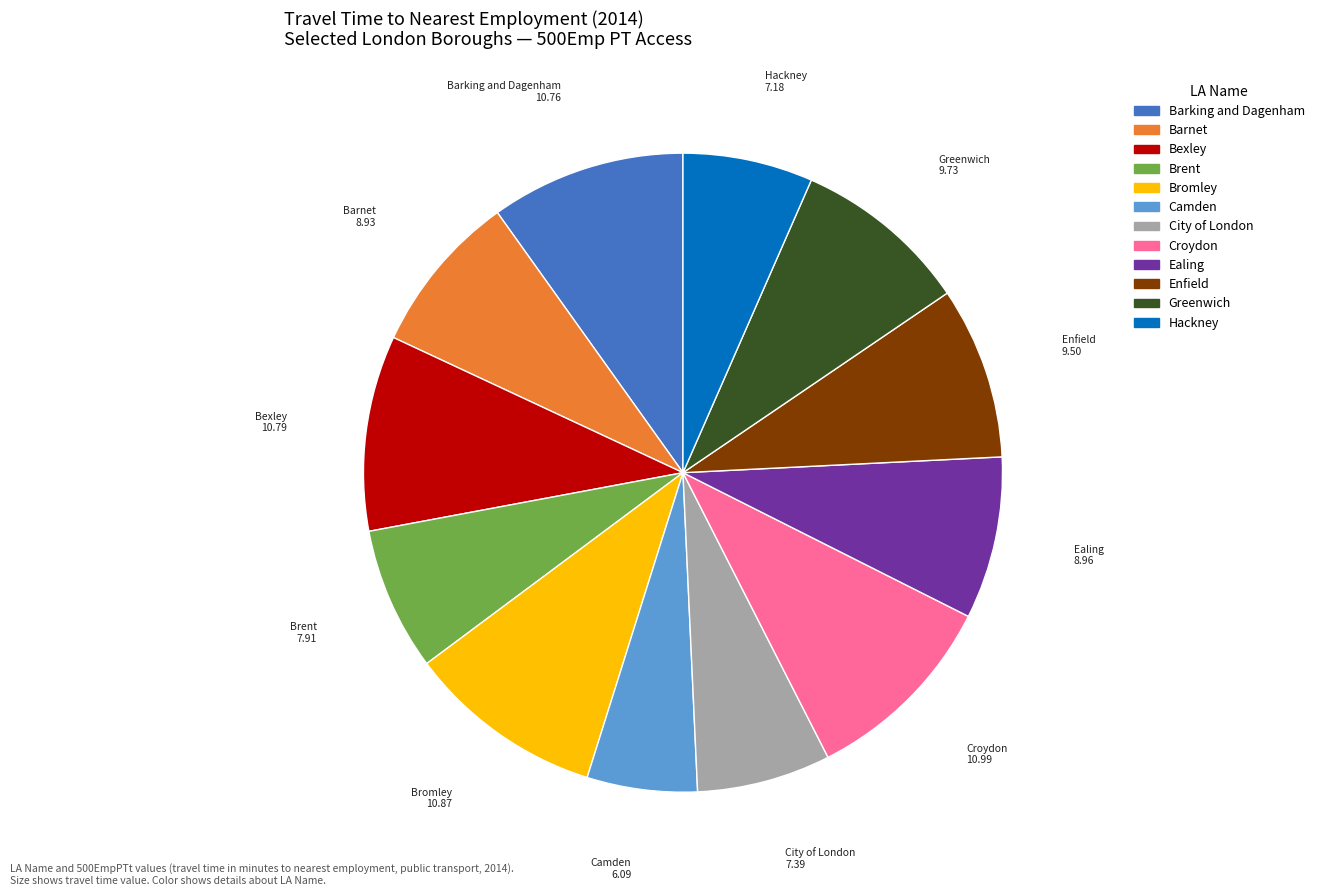

Which has a higher value, Ealing or City of London?

Ealing